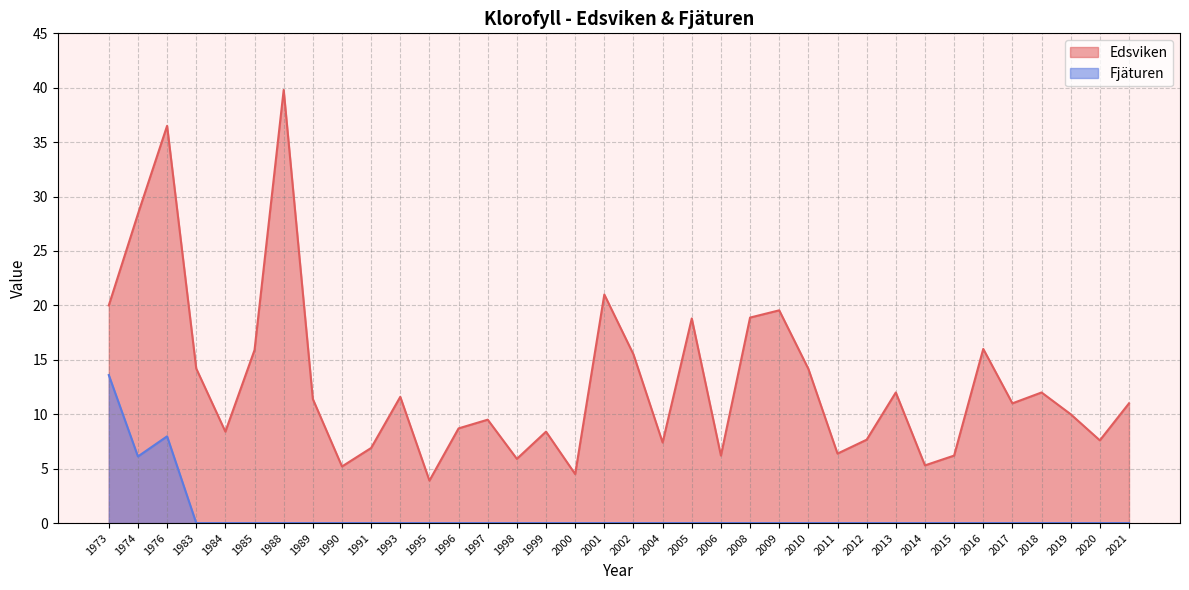

How many lines are shown in the chart?

2